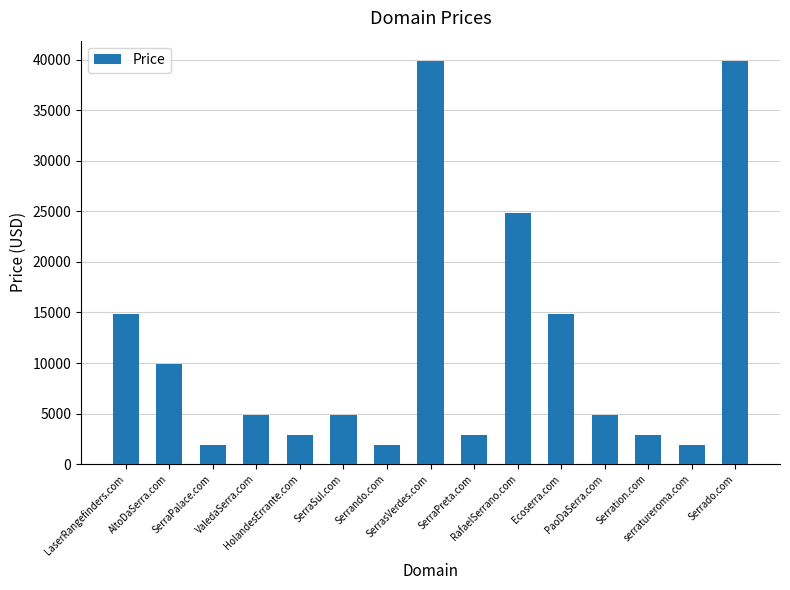

How many series are shown in this chart?

1